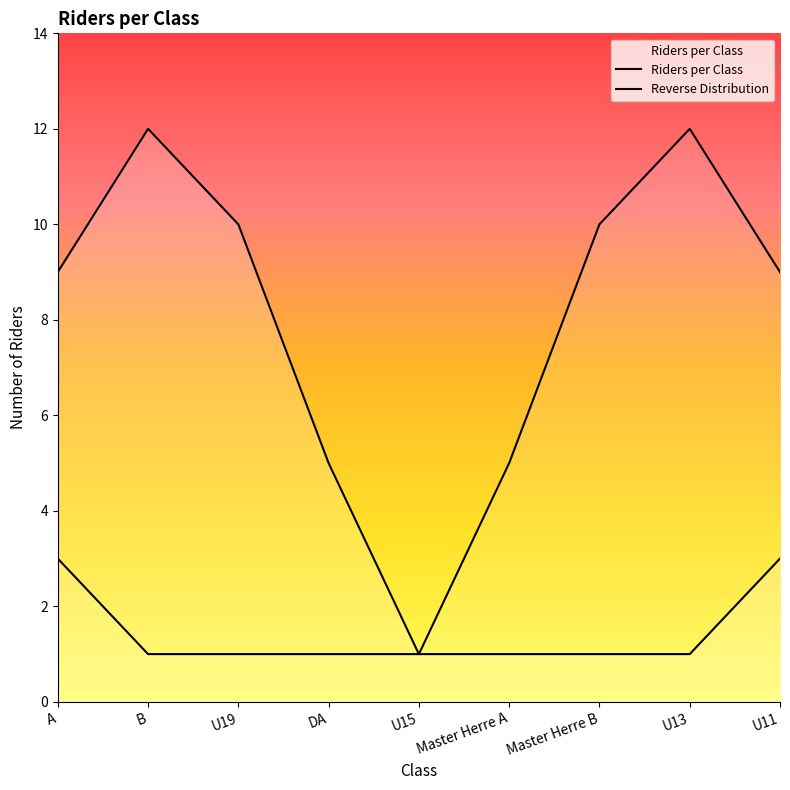

List the series in order of their peak value, lowest first.

Riders per Class, Reverse Distribution